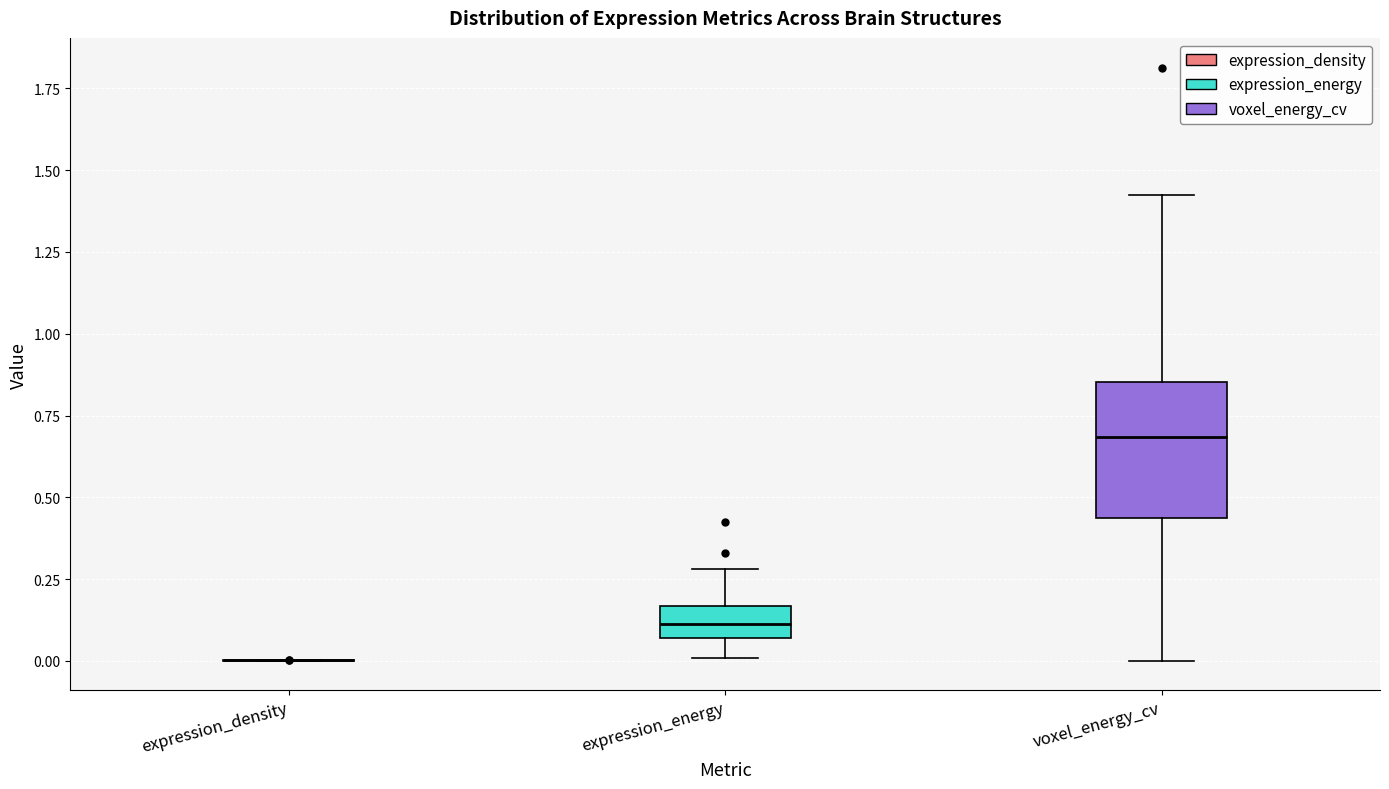

Which box is the tallest, from its lower edge to its upper edge?

voxel_energy_cv